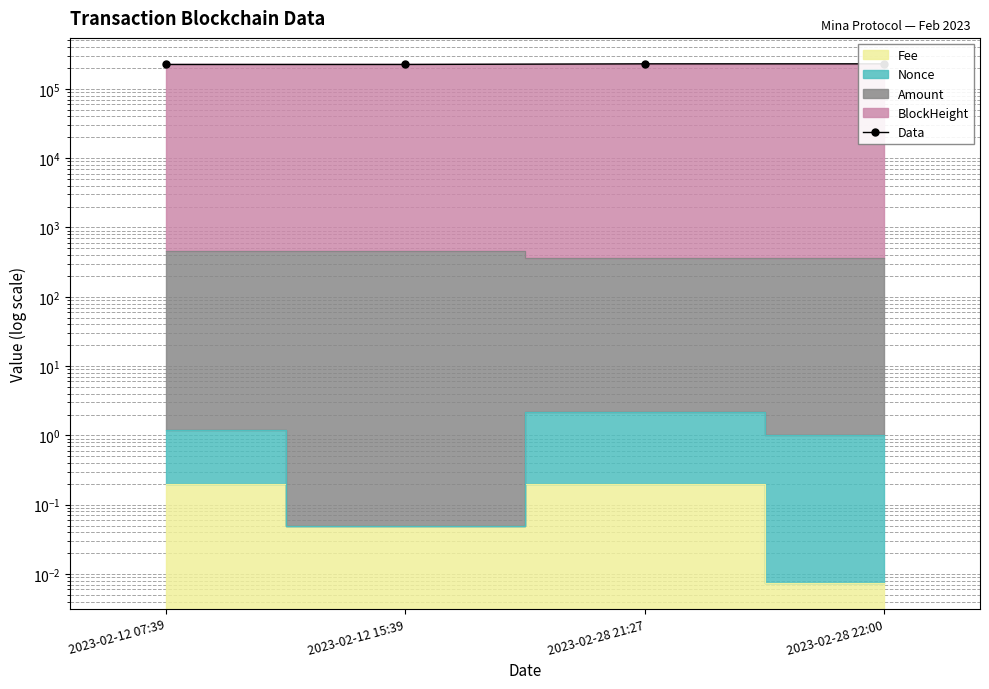

Reading left to right, extract all data points from this chart.

225115.2	225216.0	230017.8	230022.6